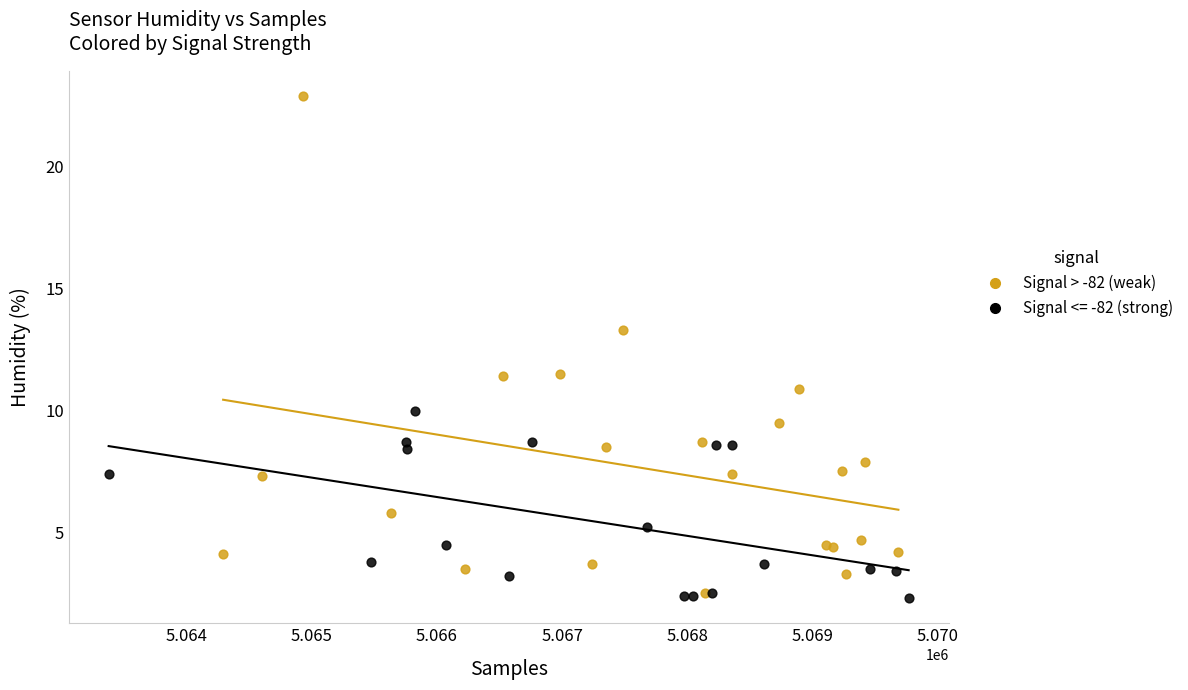

Which series reaches the maximum Y coordinate?

Signal > -82 (weak)